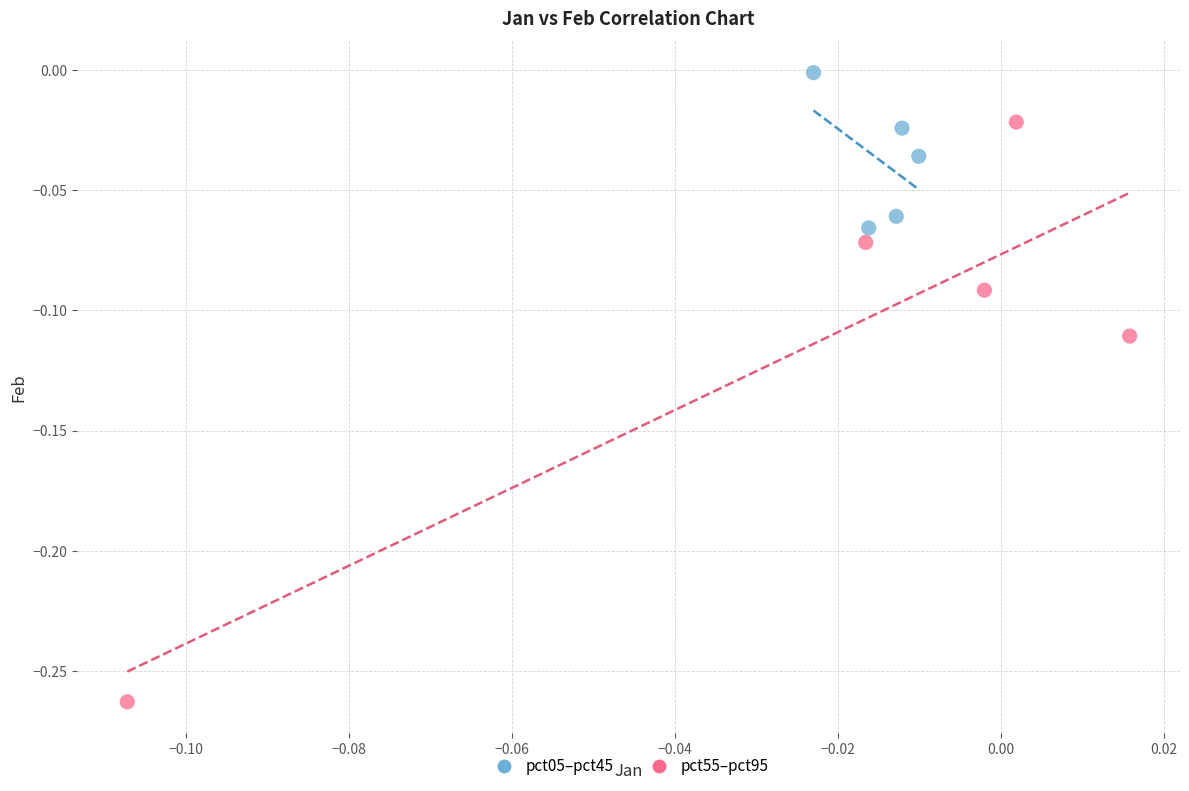

Which series has the largest Y range (max minus min)?

pct55–pct95